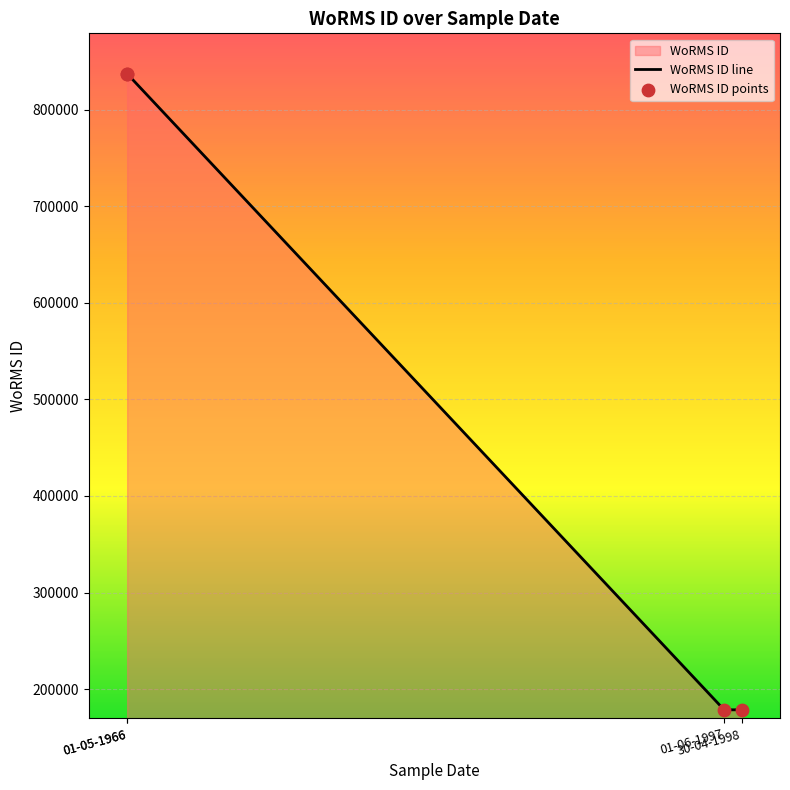

Which series has the largest total across all categories?

WoRMS ID line